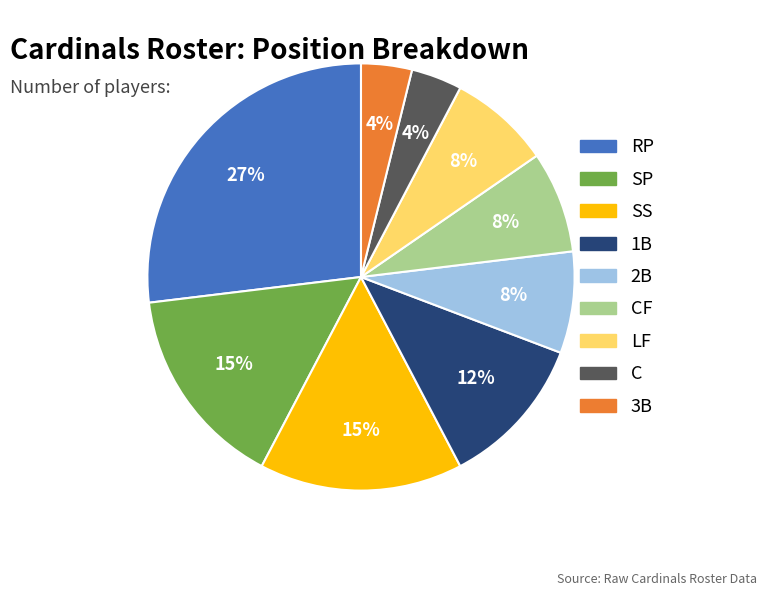

To the nearest percent, what is the average slice percentage?

11%